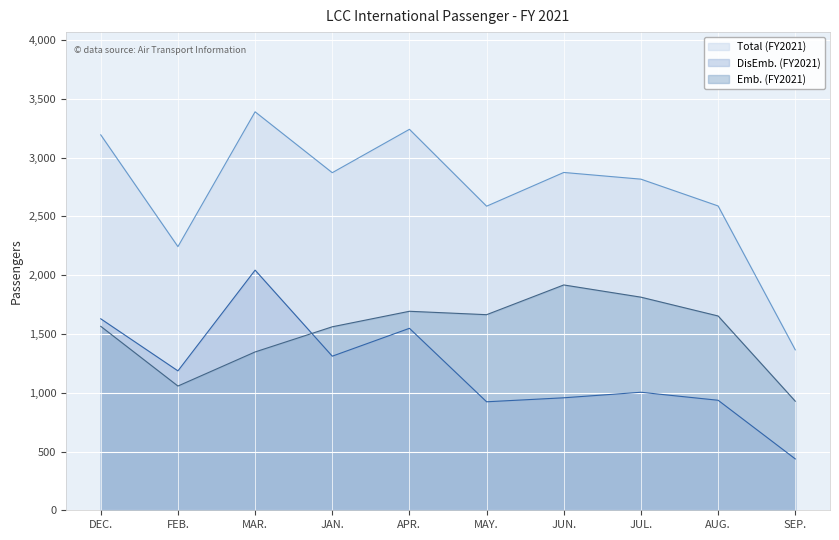

What is the value of the DisEmb. (FY2021) point at the 10th from the left?

437